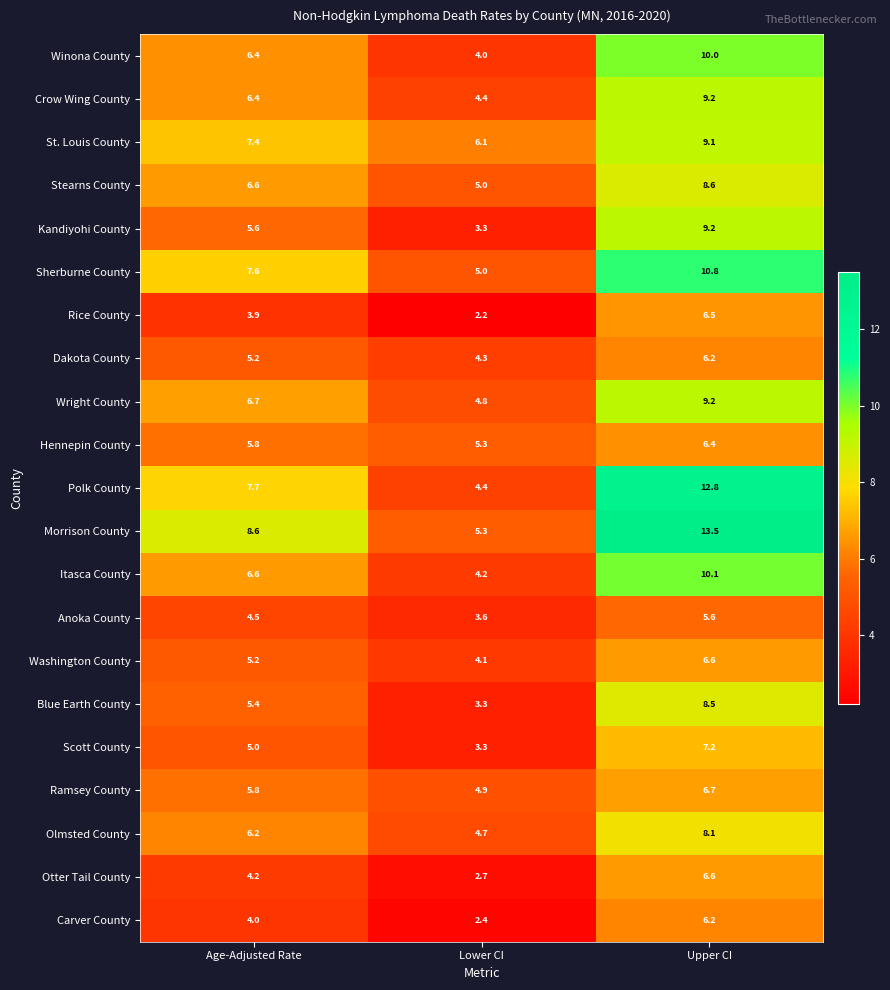

Rank the categories by Winona County value from lowest to highest.

Lower CI, Age-Adjusted Rate, Upper CI